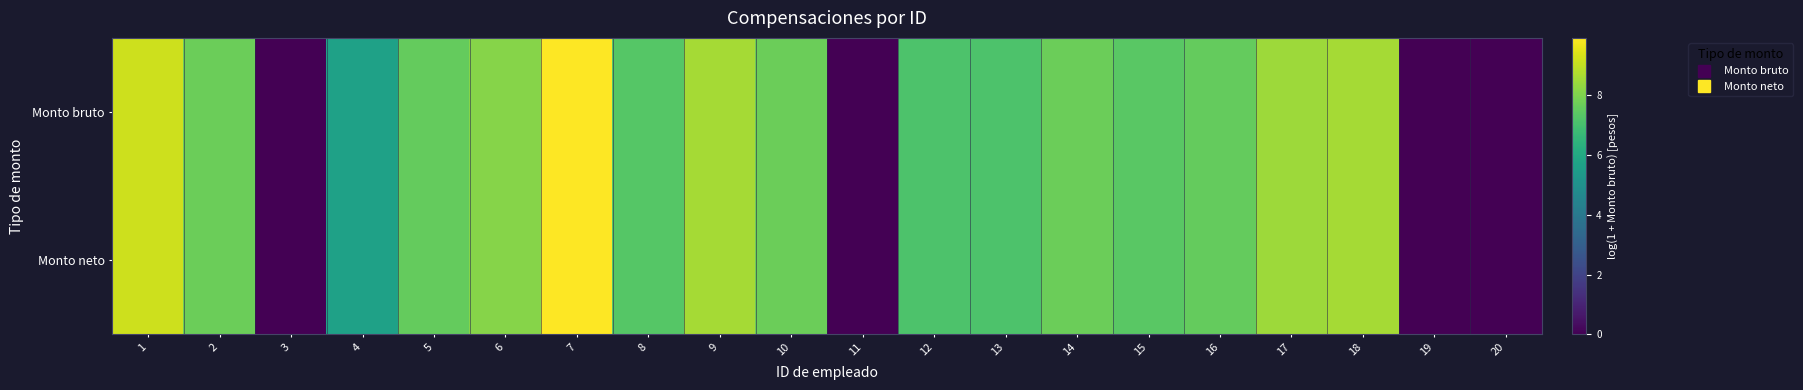

At which category does the chart reach its peak across all series?

7